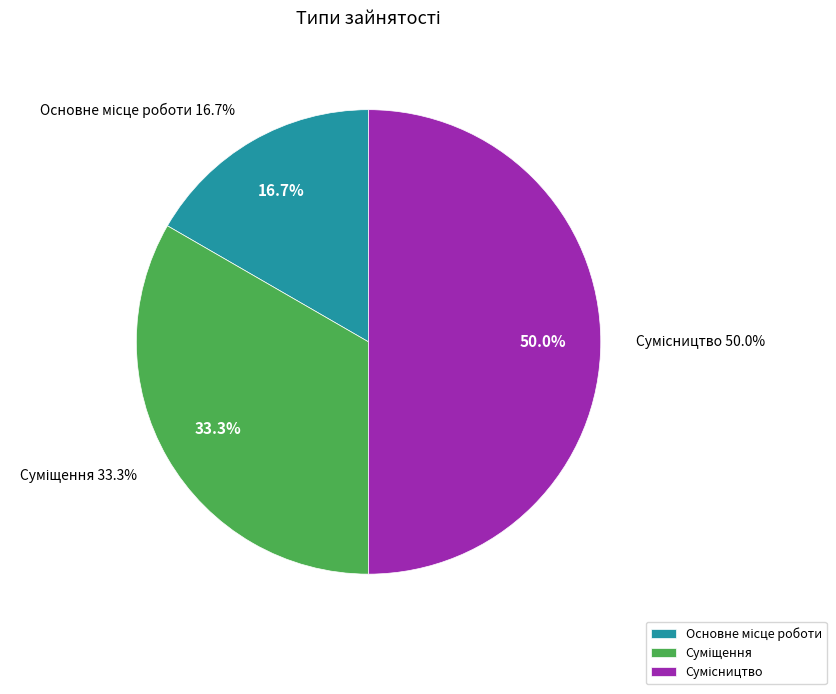

Between Основне місце роботи and Суміщення, which is larger?

Суміщення